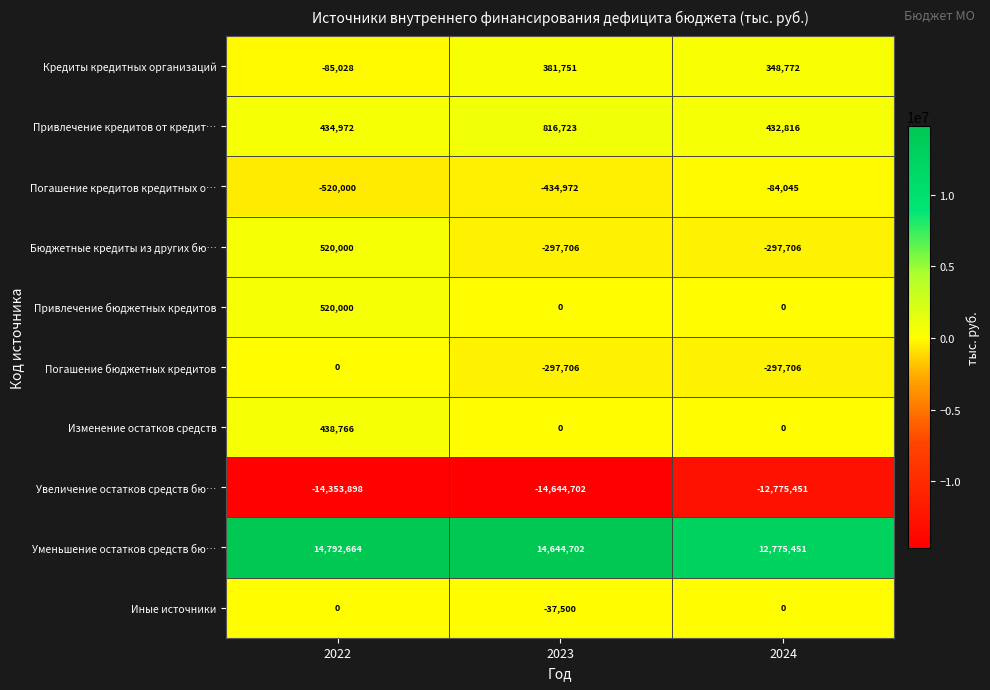

What is the smallest value displayed?

-14644702